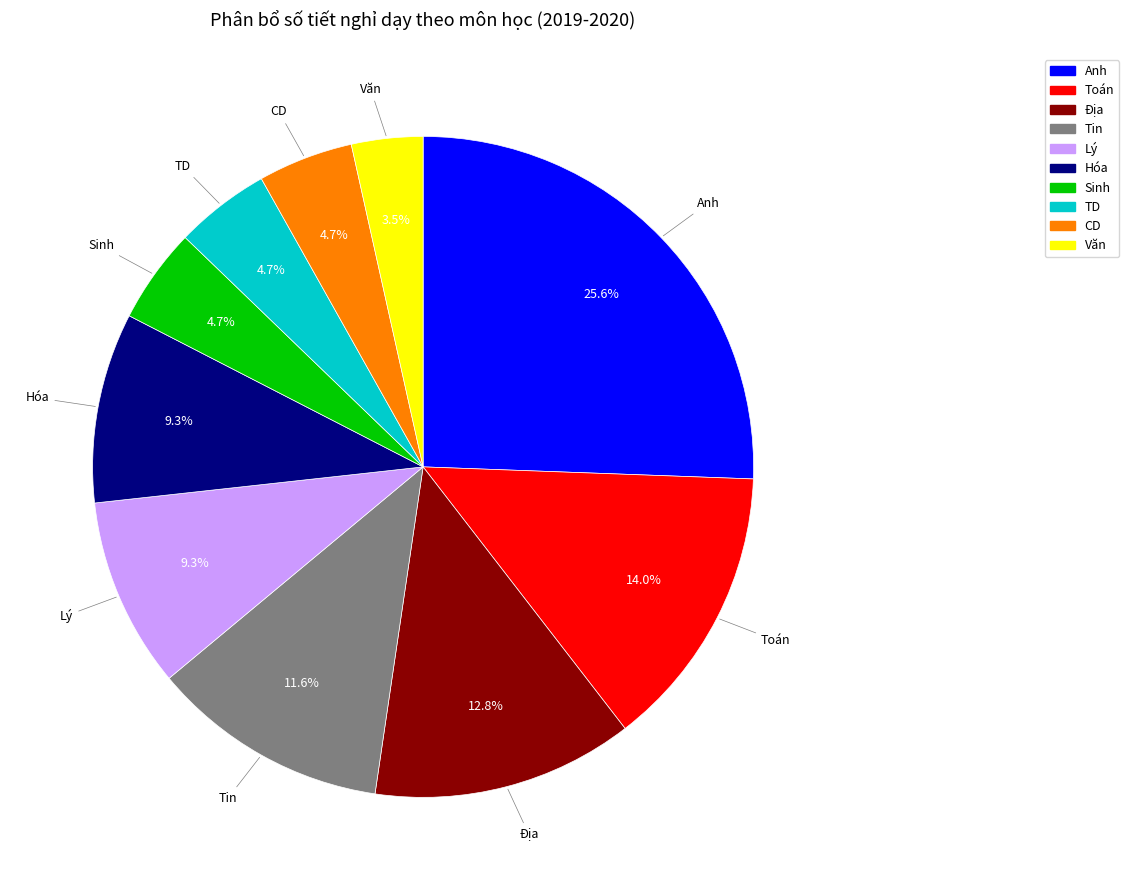

Is there a majority slice in this chart?

No